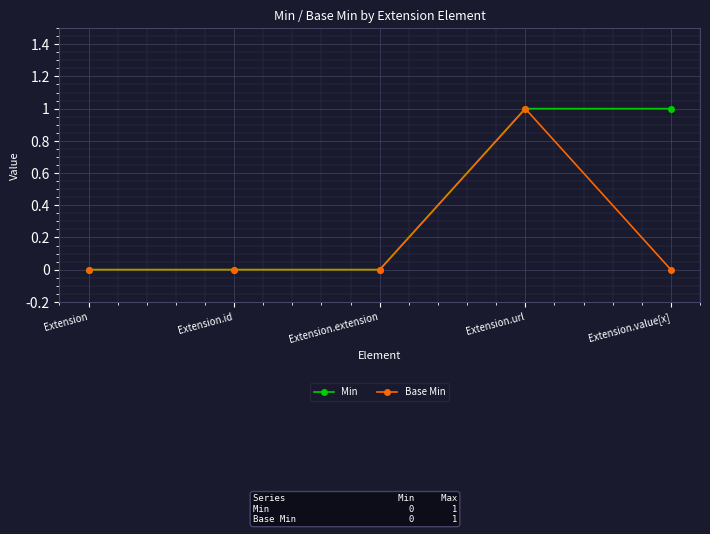

Count the Min values in the range 0 to 1.

5